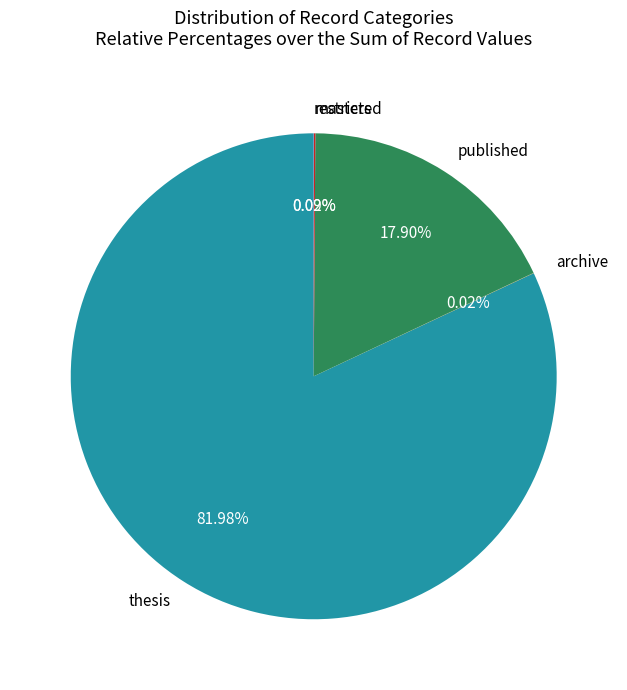

To the nearest percent, what portion does published represent?

18%